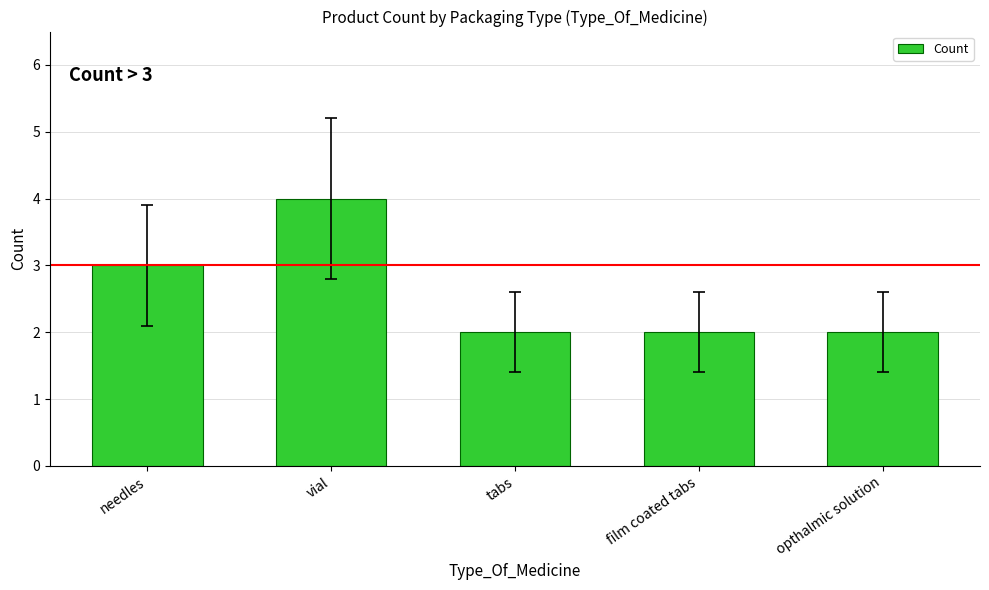

How many bars are there in total?

5